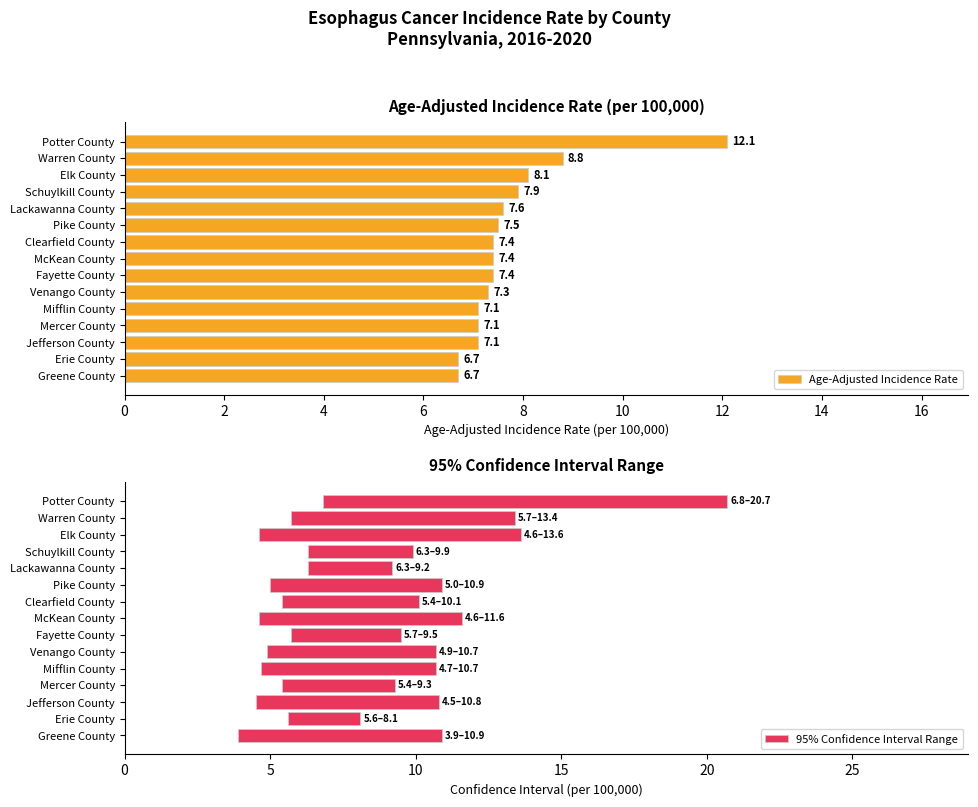

Is it true that Age-Adjusted Incidence Rate equals 12.8 at McKean County?

False